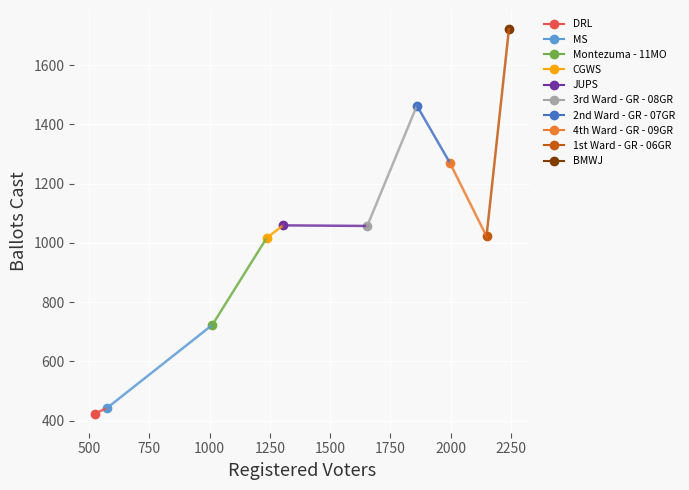

Which has a higher value, 1st Ward - GR - 06GR or BMWJ?

BMWJ